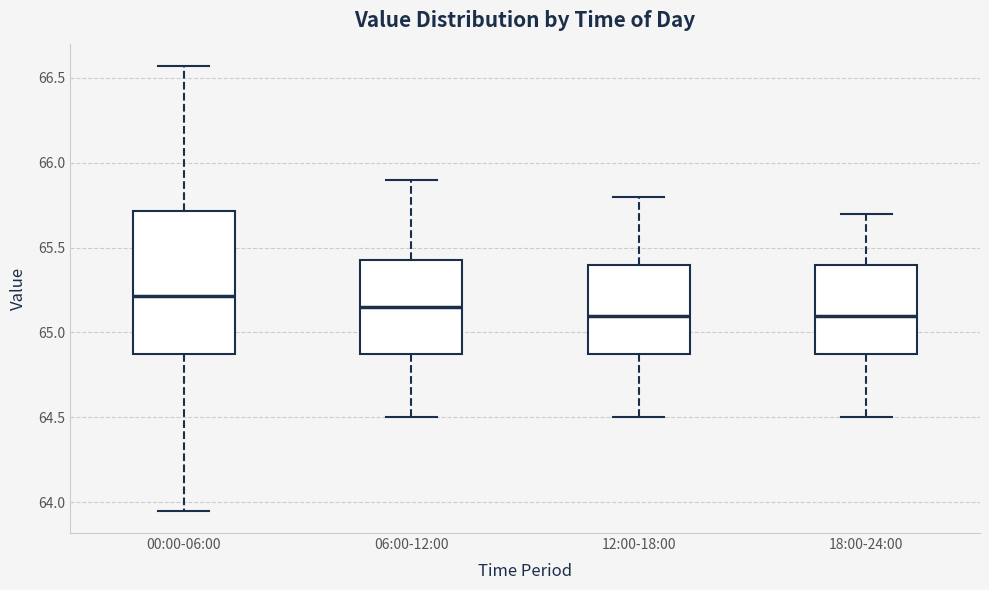

Which box is the tallest, from its lower edge to its upper edge?

00:00-06:00